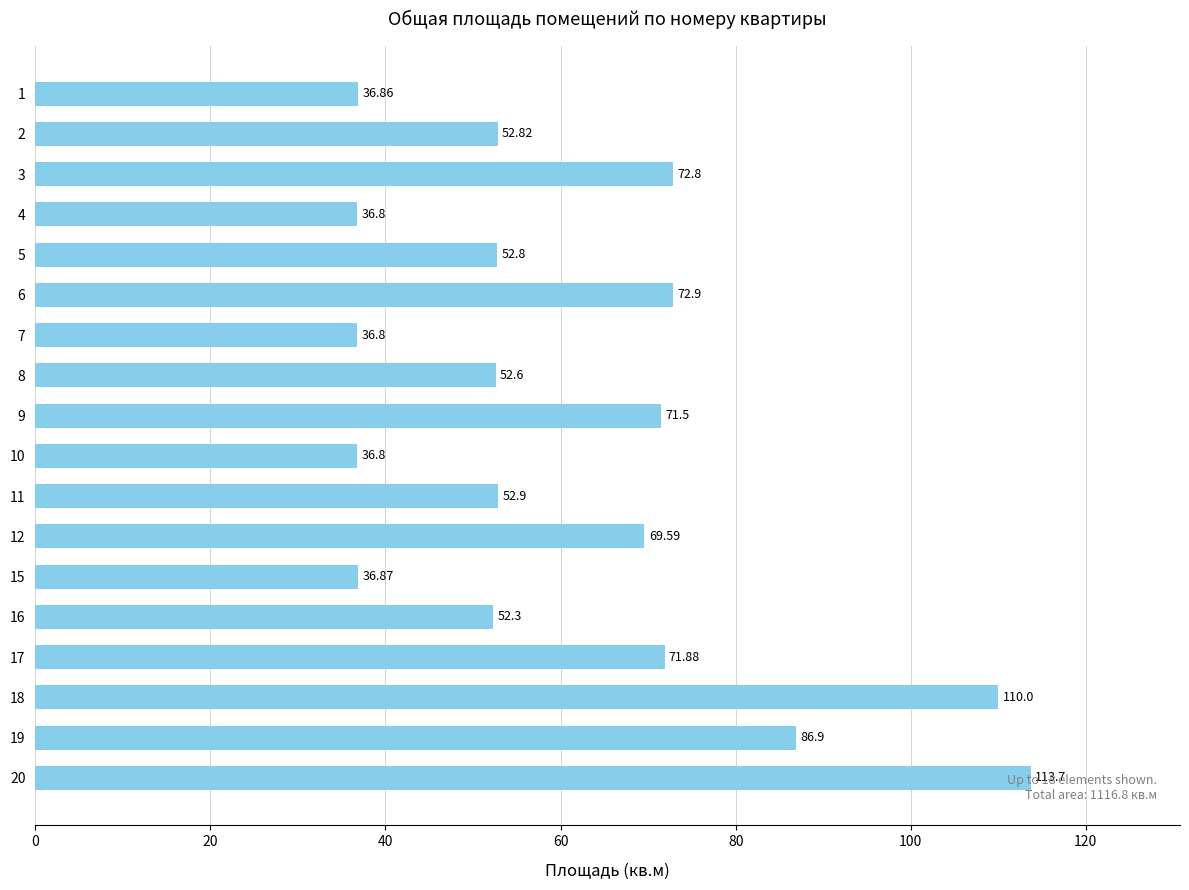

How many data points are less than 52?

5